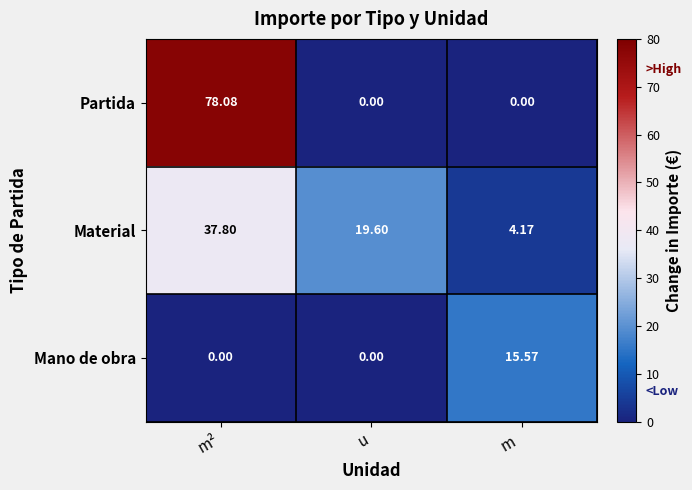

What is the greatest value displayed?

78.1